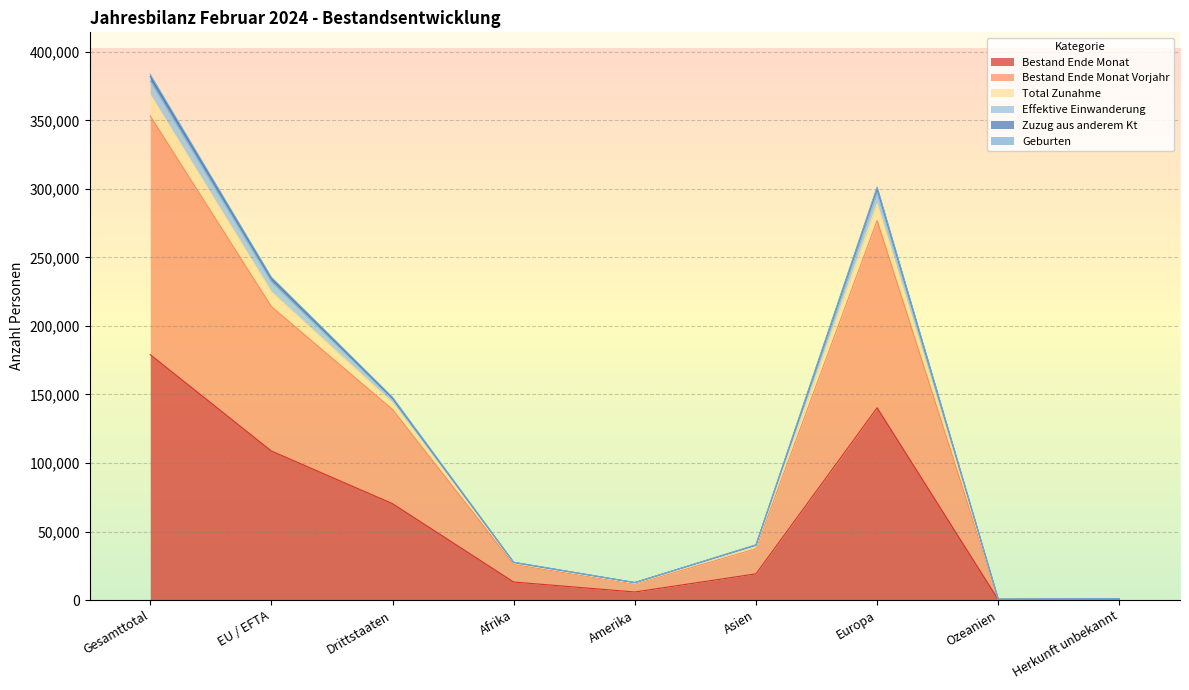

In Geburten, how many points are lower than both neighbors (excluding endpoints)?

2